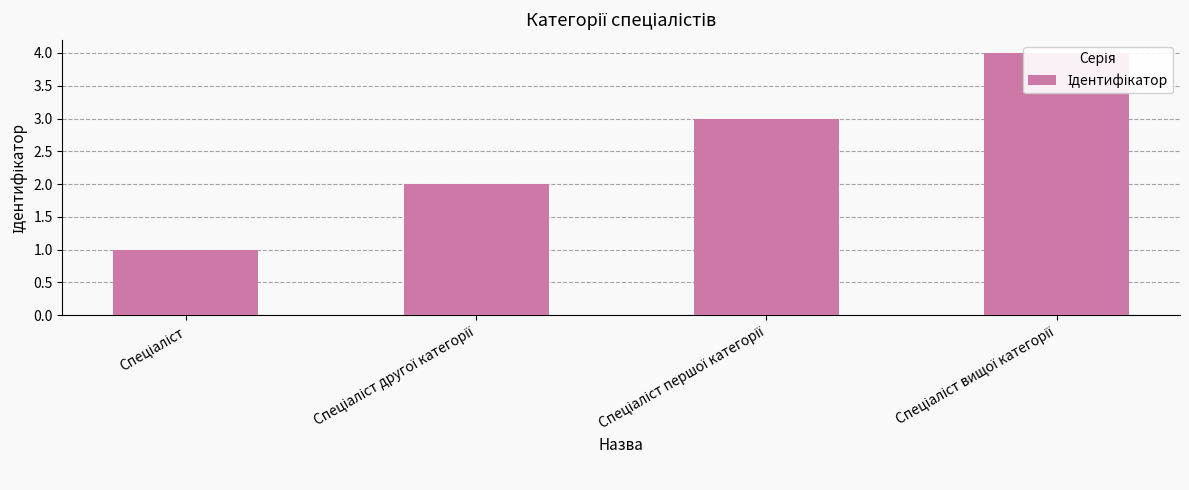

What is the difference between the maximum and minimum values?

3